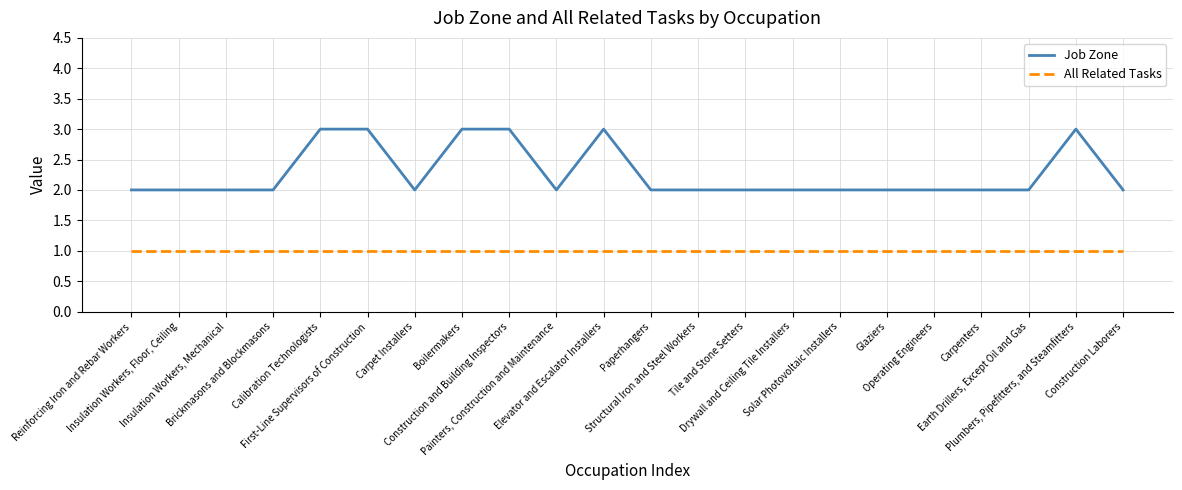

True or false: All Related Tasks and Job Zone intersect in this chart.

False